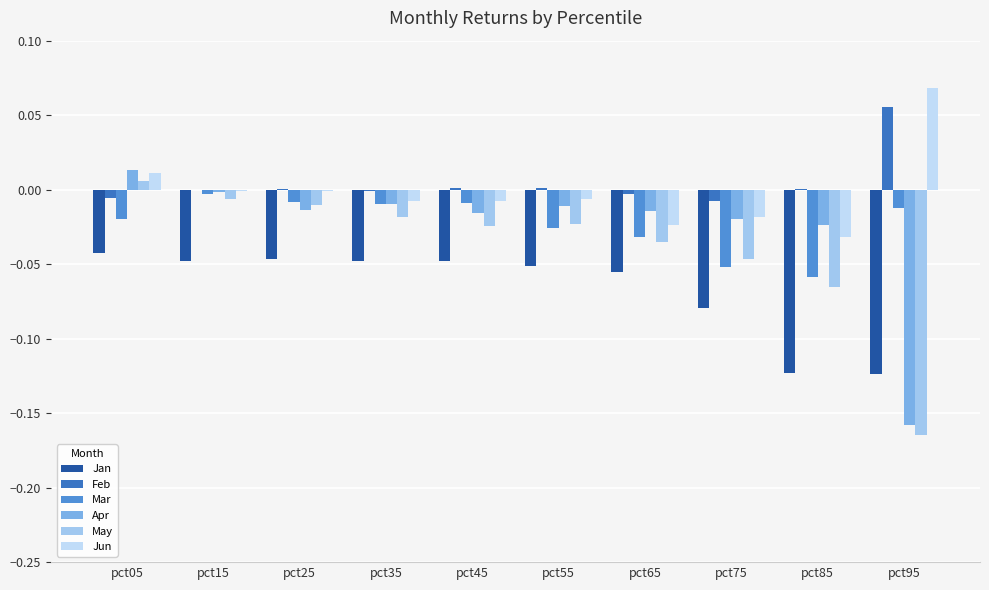

How many positive values does the May series have?

1